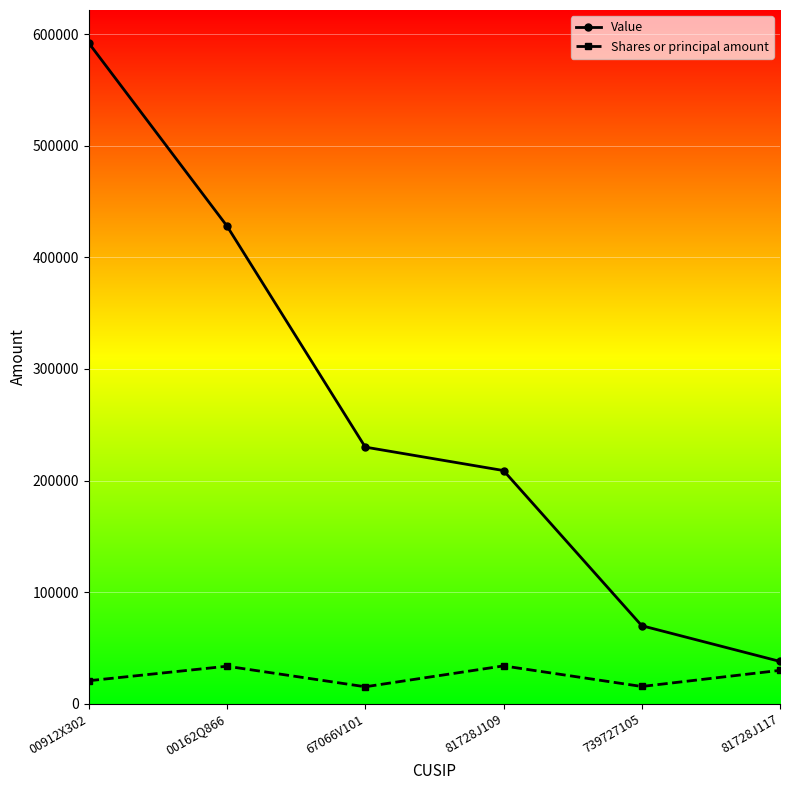

What is the difference between the maximum and minimum values in the Shares or principal amount series?

18711